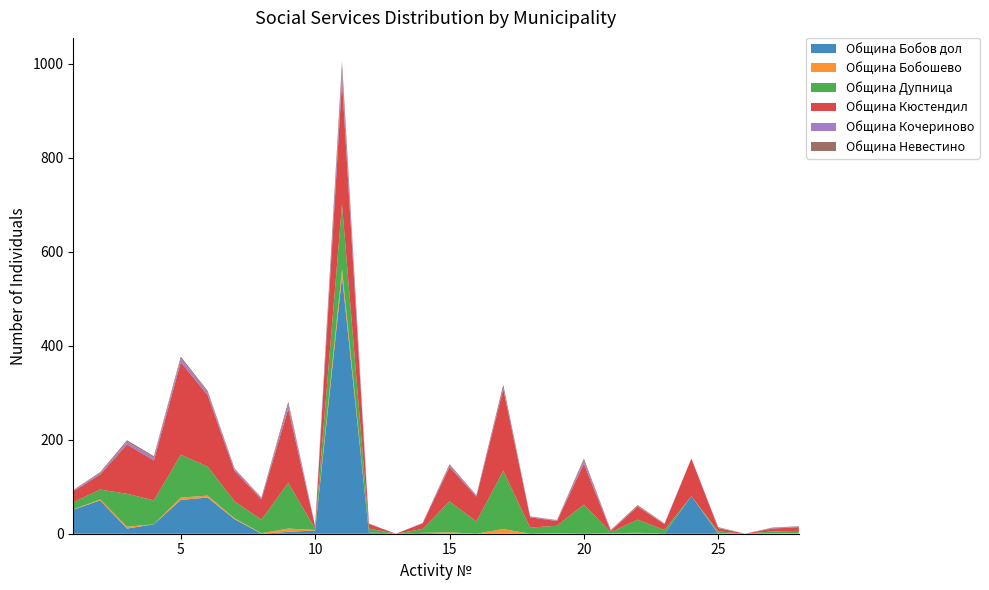

Reading left to right, list all the values displayed in this chart.

Община Бобов дол: 1=51	2=71	3=11	4=20	5=72	6=77	7=31	8=0	9=4	10=7	11=548	12=3	13=0	14=2	15=0	16=0	17=0	18=0	19=0	20=0	21=0	22=0	23=-1	24=80	25=0	26=0	27=0	28=0
Община Бобошево: 1=1	2=2	3=4	4=0	5=5	6=4	7=2	8=1	9=7	10=1	11=15	12=0	13=0	14=0	15=3	16=0	17=10	18=0	19=1	20=0	21=1	22=2	23=0	24=0	25=1	26=0	27=1	28=1
Община Дупница: 1=15	2=21	3=70	4=51	5=91	6=62	7=36	8=29	9=97	10=3	11=138	12=8	13=0	14=8	15=66	16=26	17=124	18=13	19=16	20=62	21=2	22=28	23=8	24=0	25=4	26=0	27=4	28=5
Община Кюстендил: 1=23	2=32	3=105	4=85	5=197	6=152	7=65	8=43	9=158	10=4	11=263	12=10	13=0	14=12	15=73	16=53	17=174	18=22	19=10	20=87	21=3	22=28	23=12	24=80	25=7	26=0	27=6	28=8
Община Кочериново: 1=2	2=3	3=6	4=6	5=8	6=6	7=3	8=3	9=9	10=1	11=21	12=1	13=0	14=1	15=3	16=3	17=2	18=2	19=1	20=7	21=1	22=1	23=1	24=0	25=1	26=0	27=1	28=1
Община Невестино: 1=1	2=2	3=3	4=3	5=4	6=3	7=2	8=1	9=6	10=1	11=20	12=0	13=0	14=0	15=3	16=0	17=7	18=0	19=1	20=4	21=1	22=2	23=1	24=0	25=1	26=0	27=1	28=1